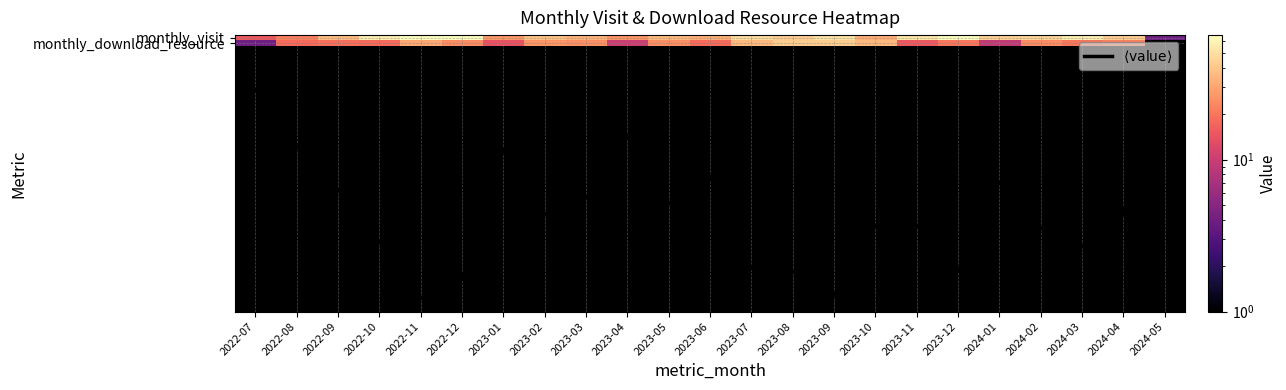

At which category is the sum across all series the highest?

2022-11